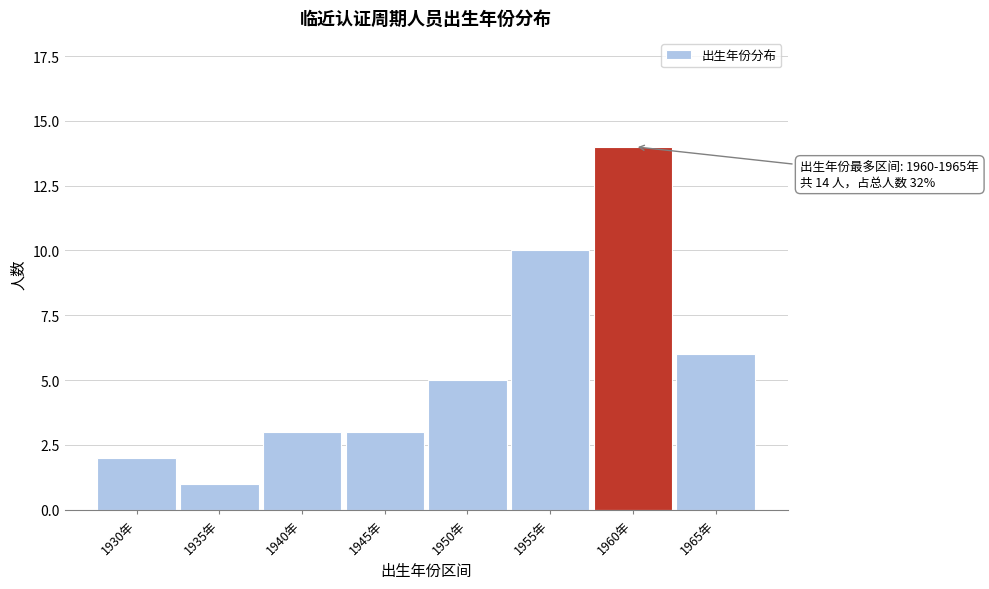

Reading left to right, what are all the values shown in this chart?

1930年=2	1935年=1	1940年=3	1945年=3	1950年=5	1955年=10	1960年=14	1965年=6